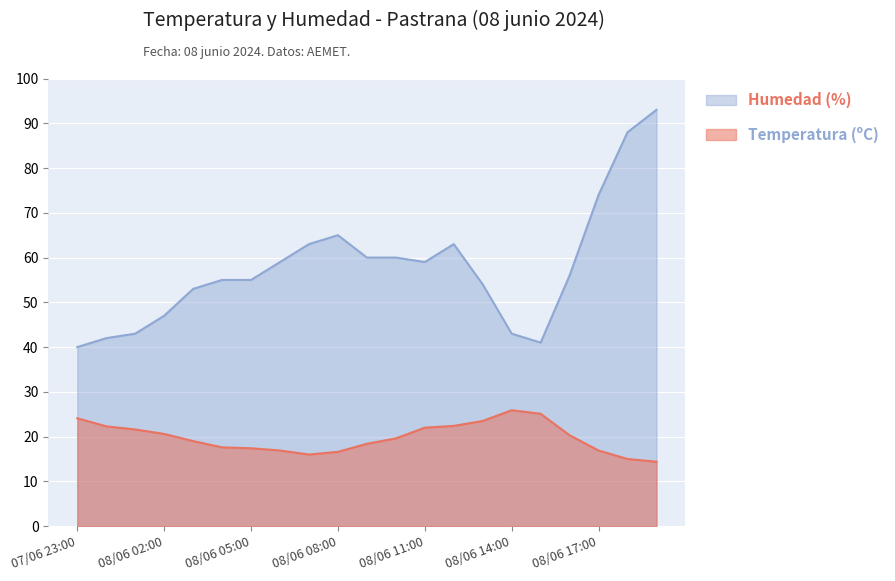

What is the minimum value for Humedad (%)?

40.0